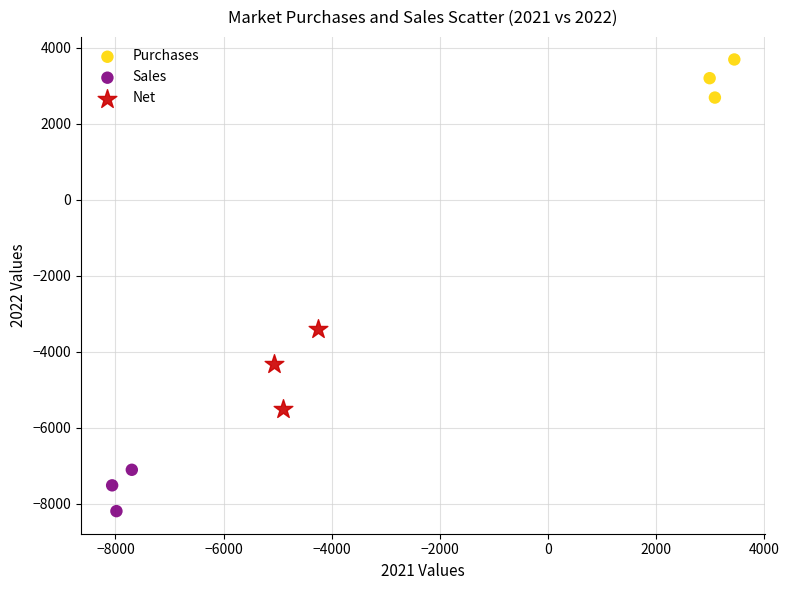

Which series contains the lowest Y value?

Sales